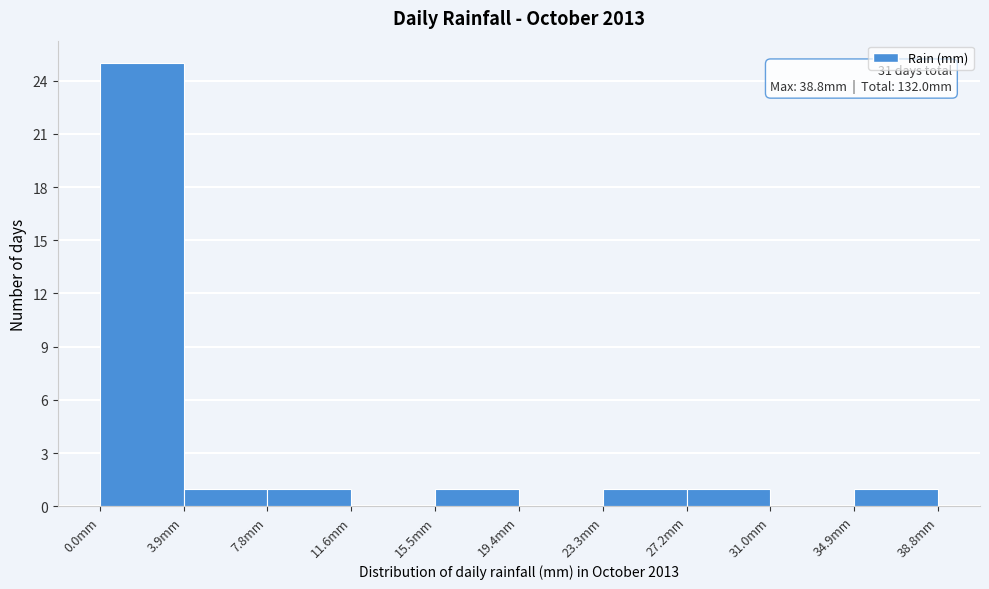

Which range on the x-axis has the tallest bar?

0.0 to 4.0